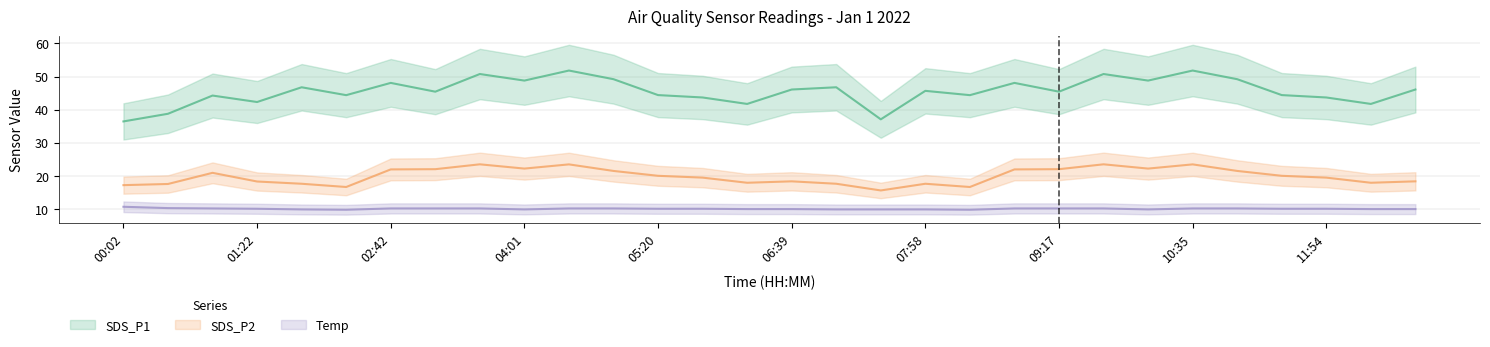

What is the label of the 27th point from the left?

11:28